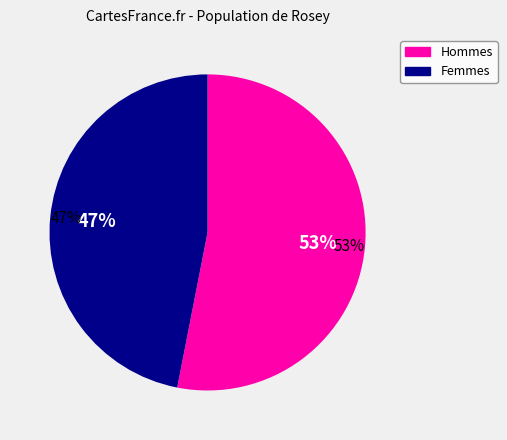

To the nearest percent, what is the difference between the largest and smallest slice percentages?

6%